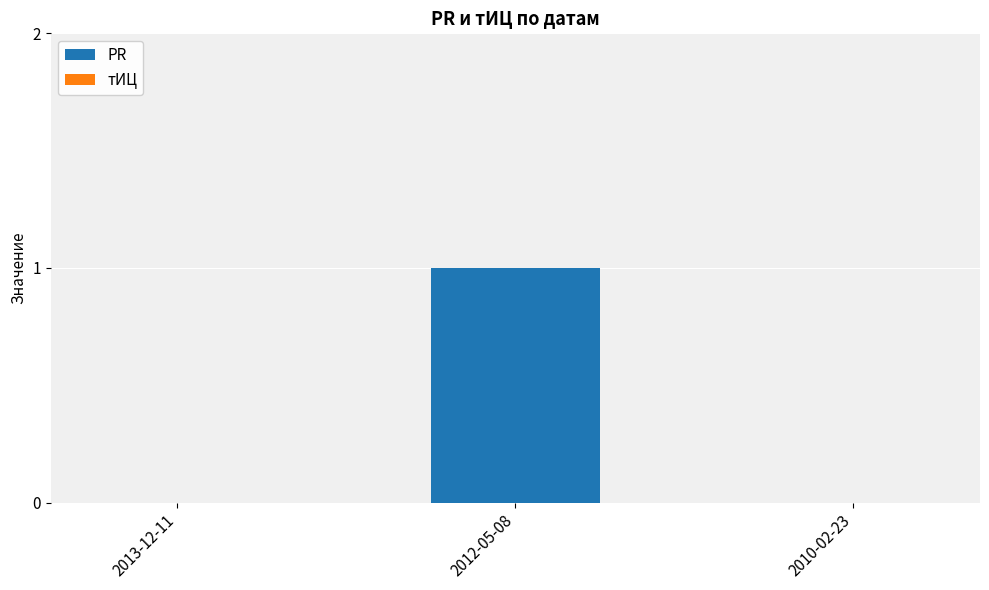

Between 2012-05-08 and 2013-12-11, which is larger?

2012-05-08